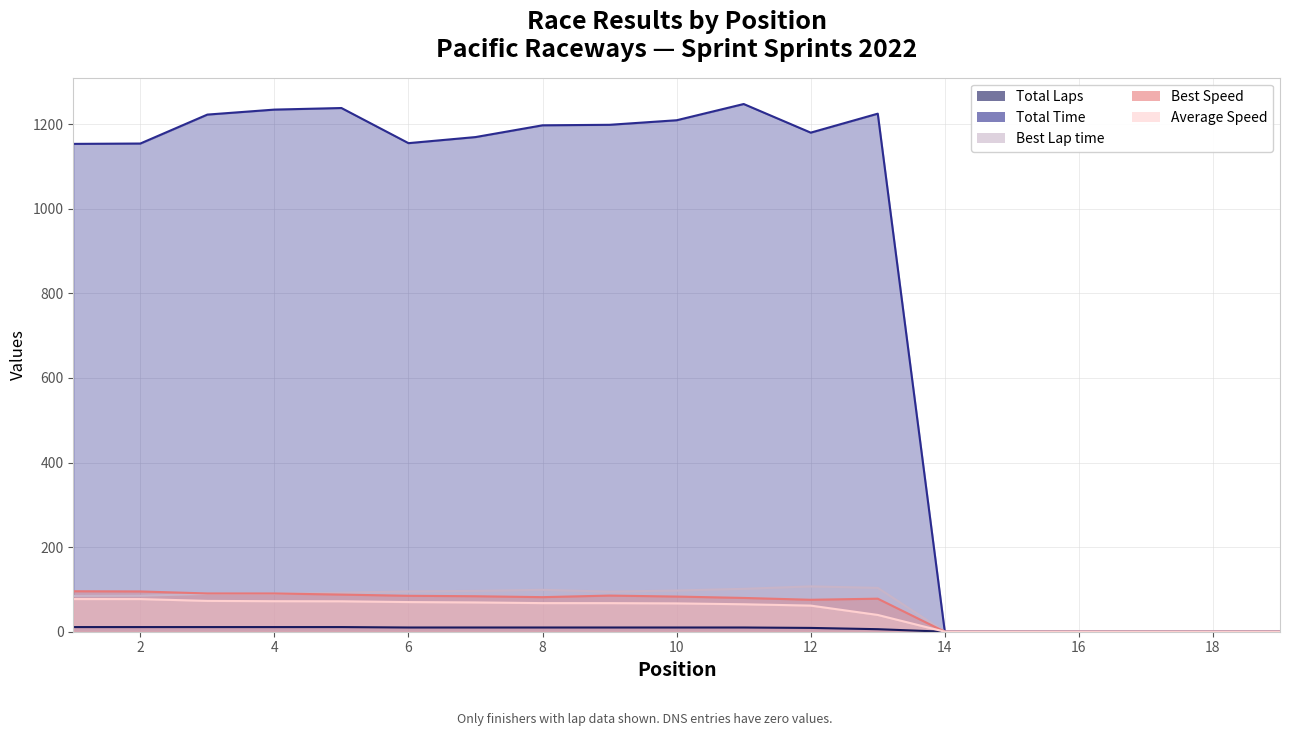

At which label does Total Laps first exceed 10?

1